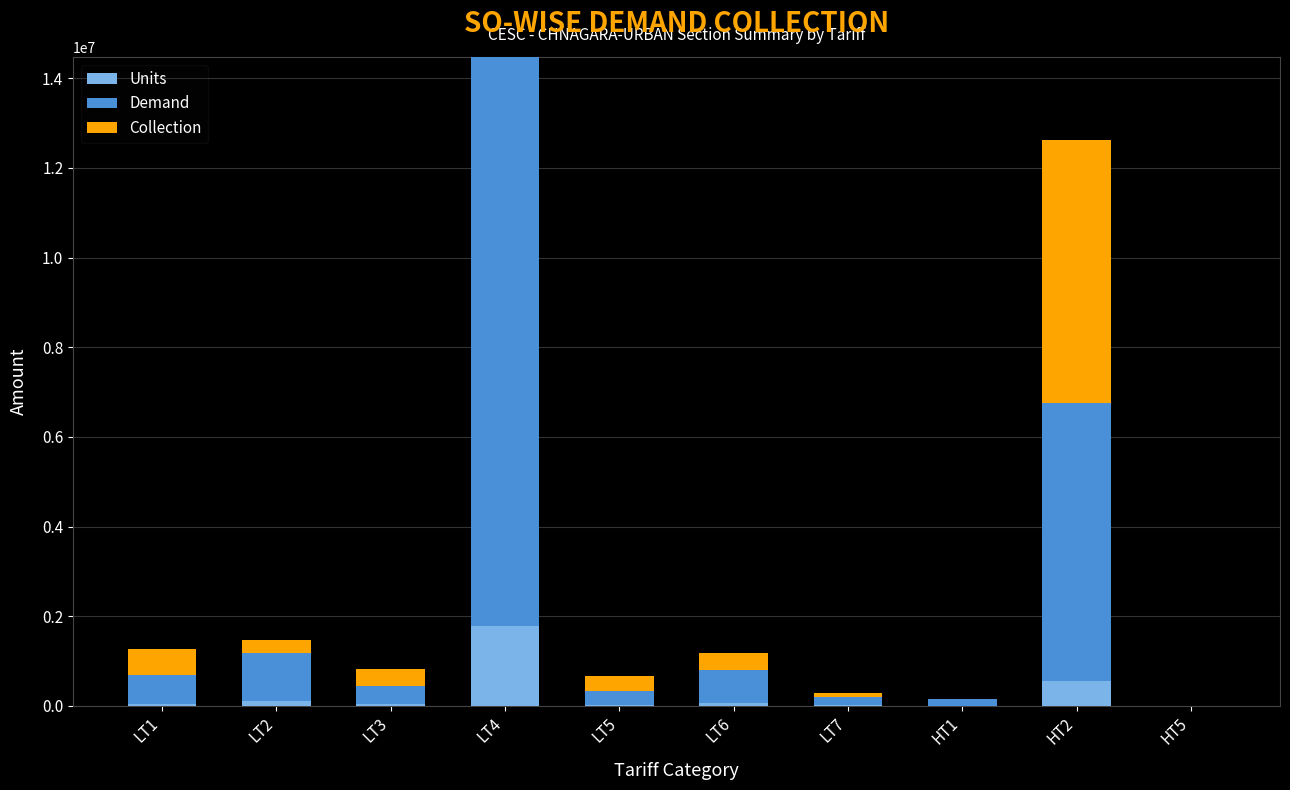

What is the total value across all series at HT2?

12629761.0